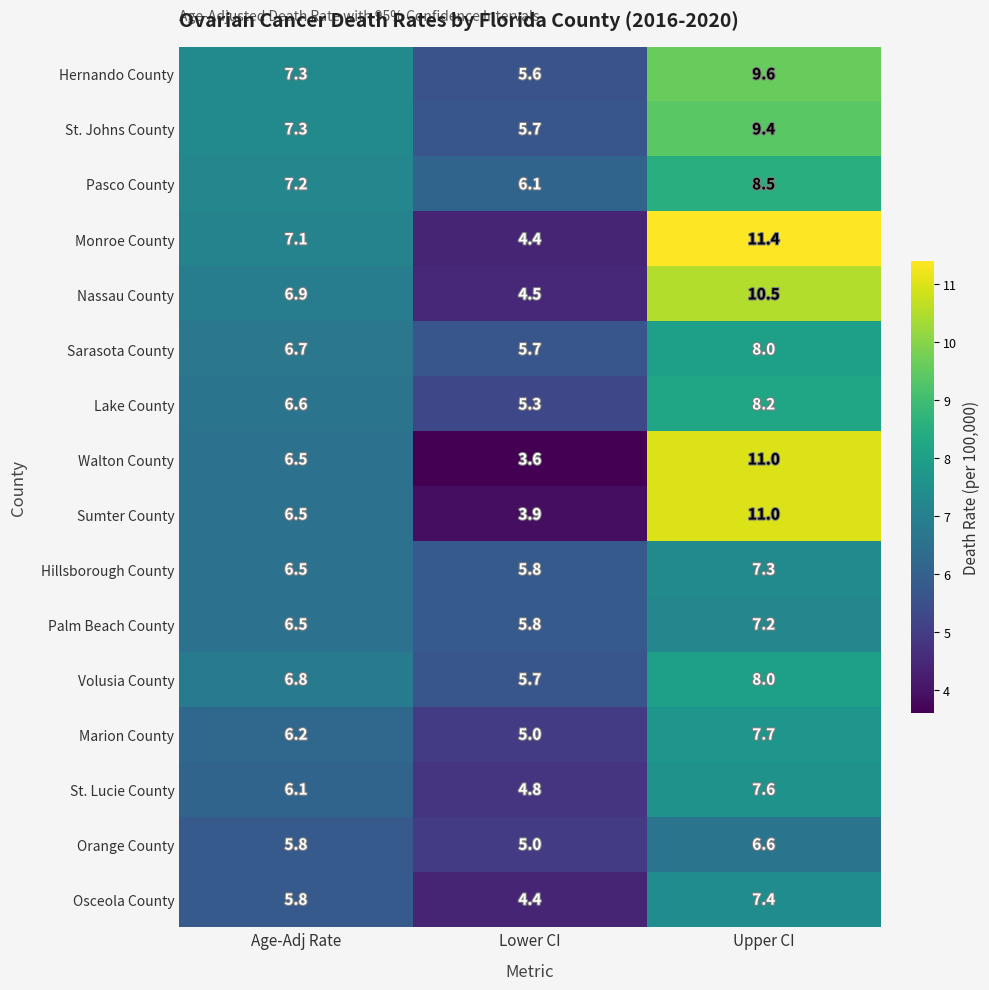

What is the highest value of the Sarasota County series?

8.0